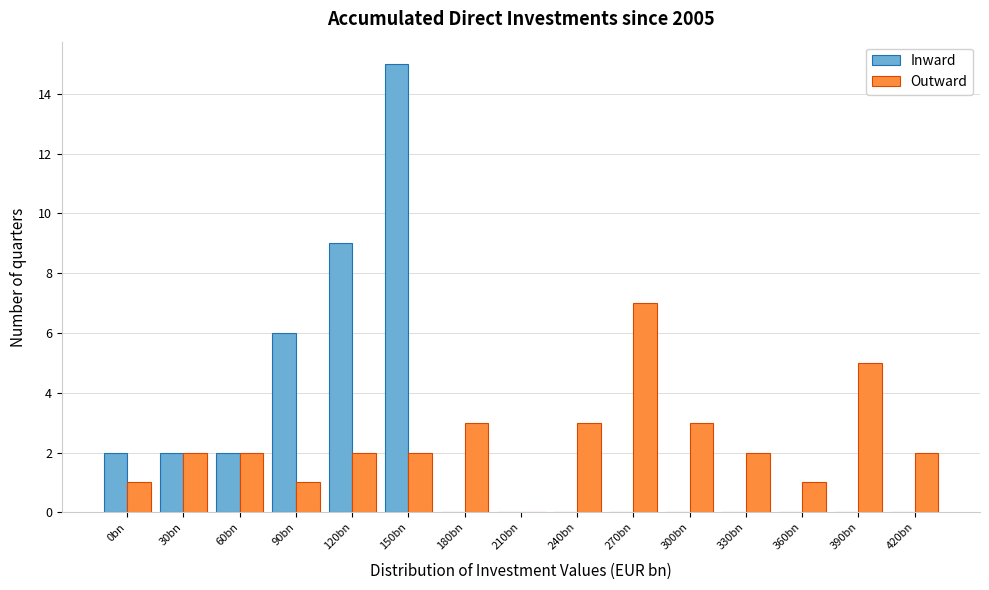

Reading left to right, what are all the values shown in this chart?

Inward: 0bn=2	30bn=2	60bn=2	90bn=6	120bn=9	150bn=15	180bn=0	210bn=0	240bn=0	270bn=0	300bn=0	330bn=0	360bn=0	390bn=0	420bn=0
Outward: 0bn=1	30bn=2	60bn=2	90bn=1	120bn=2	150bn=2	180bn=3	210bn=0	240bn=3	270bn=7	300bn=3	330bn=2	360bn=1	390bn=5	420bn=2